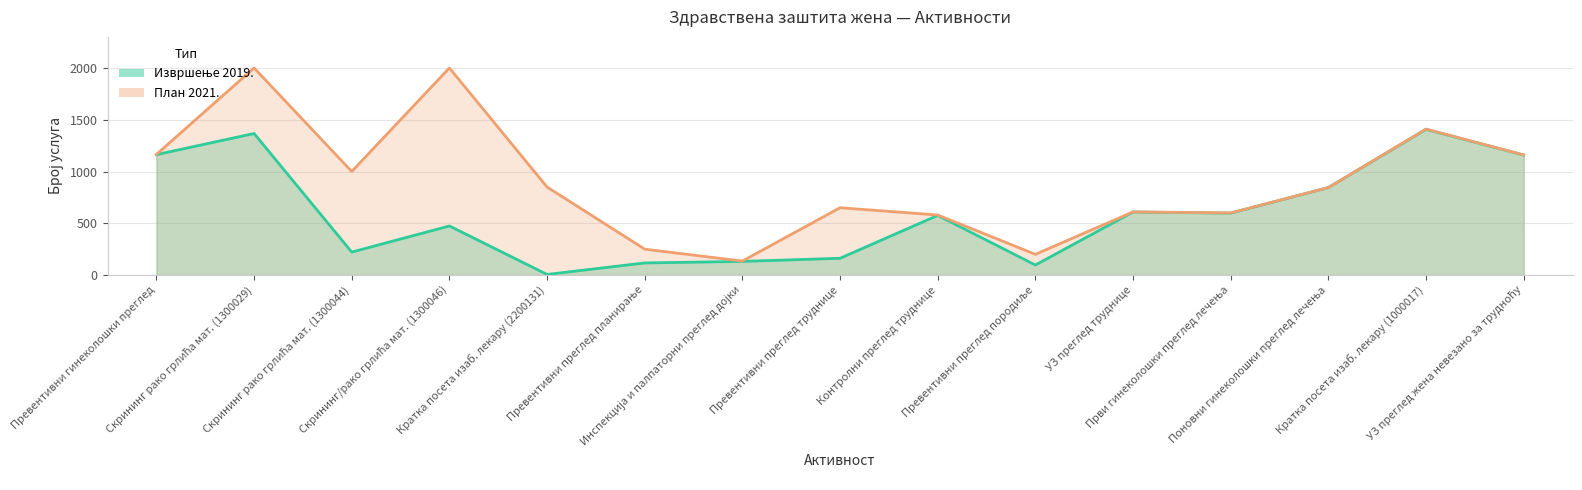

What is the minimum value for Извршење 2019.?

6